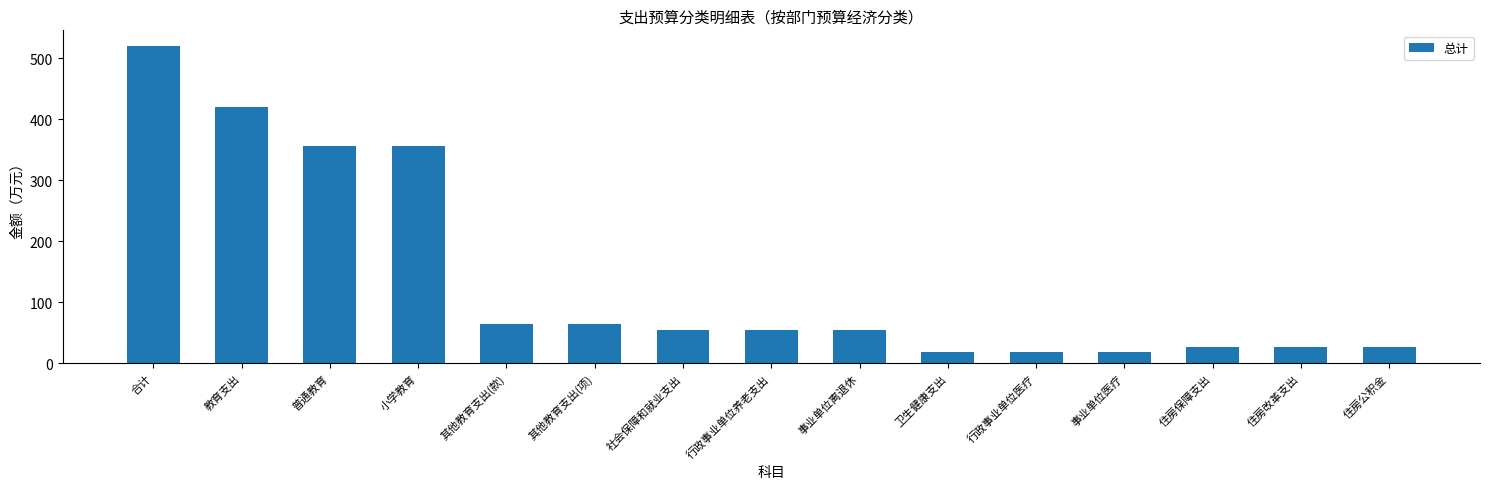

Are the bars grouped side by side (vs. stacked)?

No